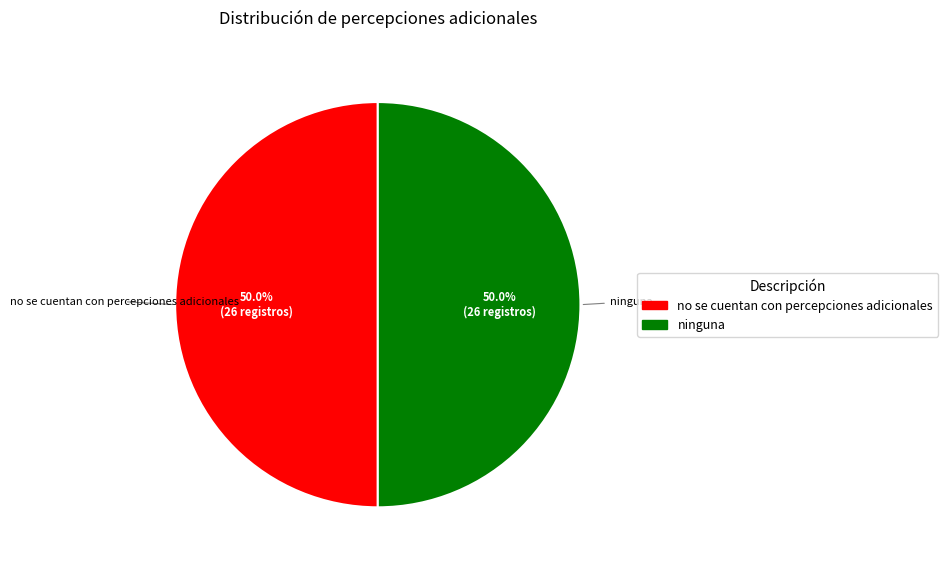

What is the ratio of the value at no se cuentan con percepciones adicionales to the value at ninguna?

1.0